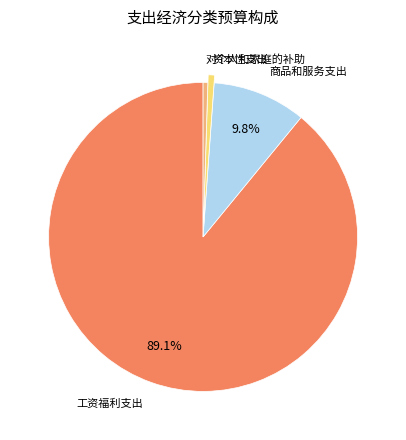

Does any single category account for the majority?

Yes